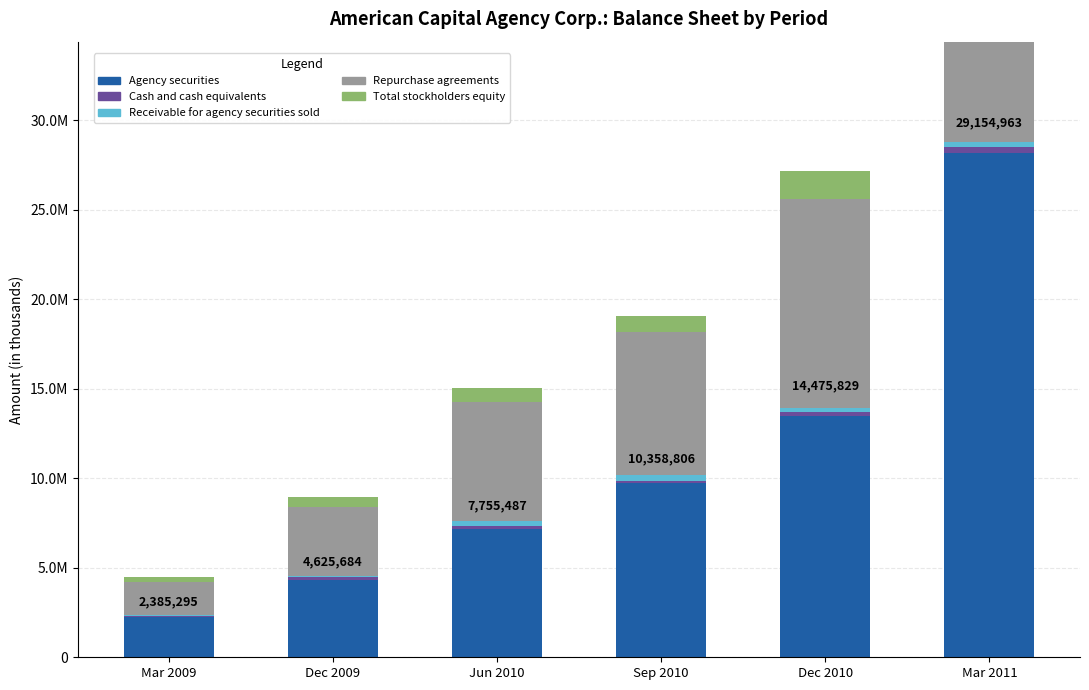

What is the average value of the Repurchase agreements series?

8994863